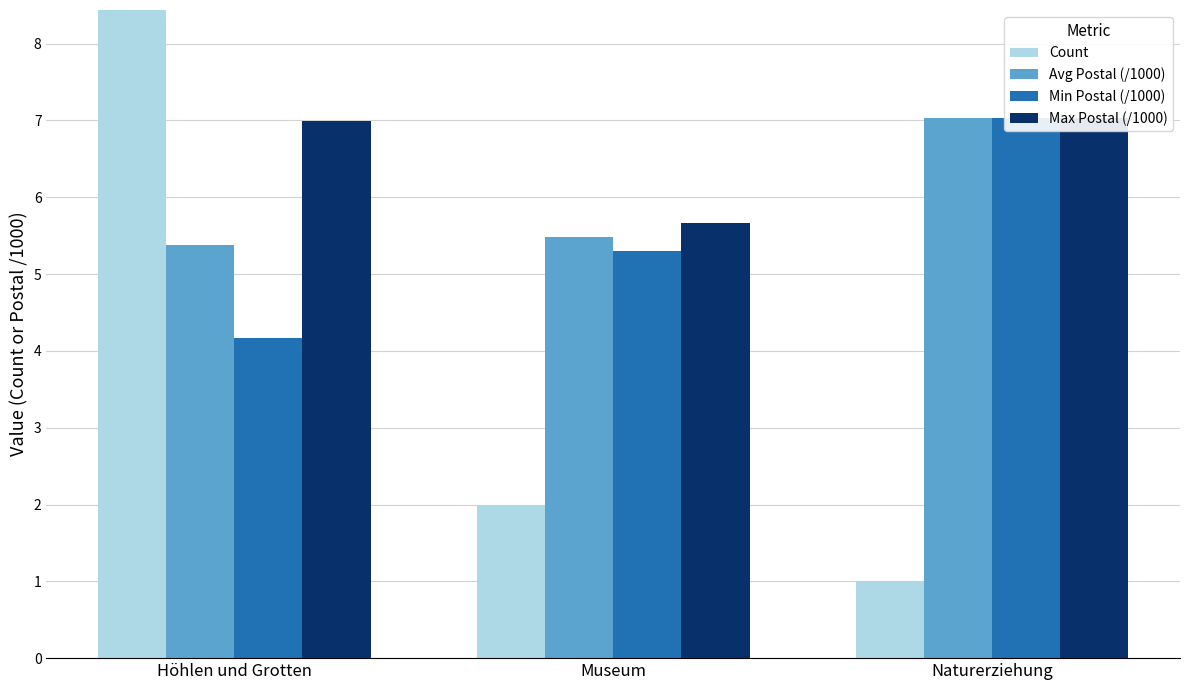

True or false: Max Postal (/1000) has a value of 5.7 at Museum.

True